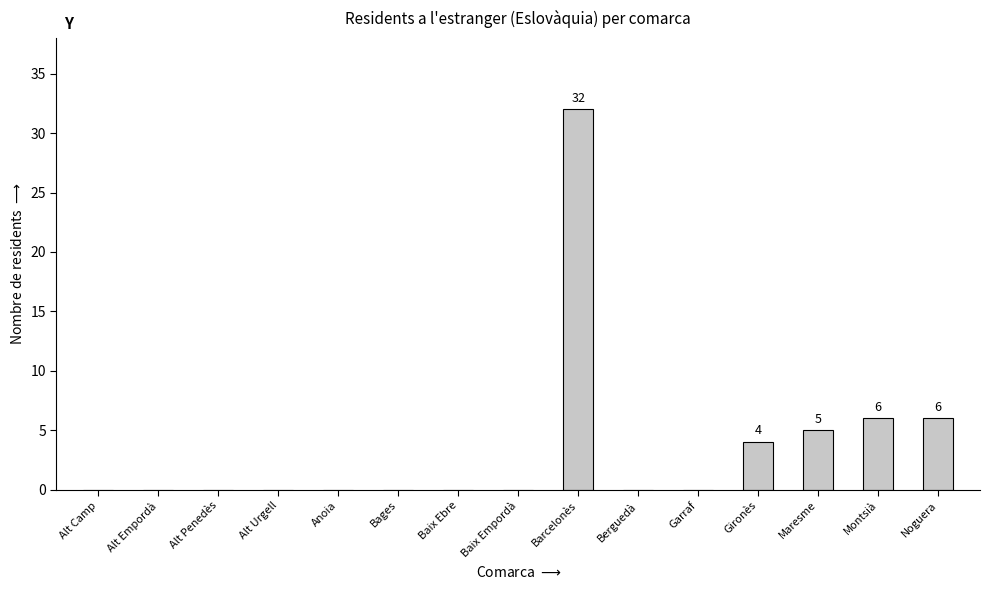

Reading right to left, extract all data points from this chart.

6	6	5	4	0	0	32	0	0	0	0	0	0	0	0